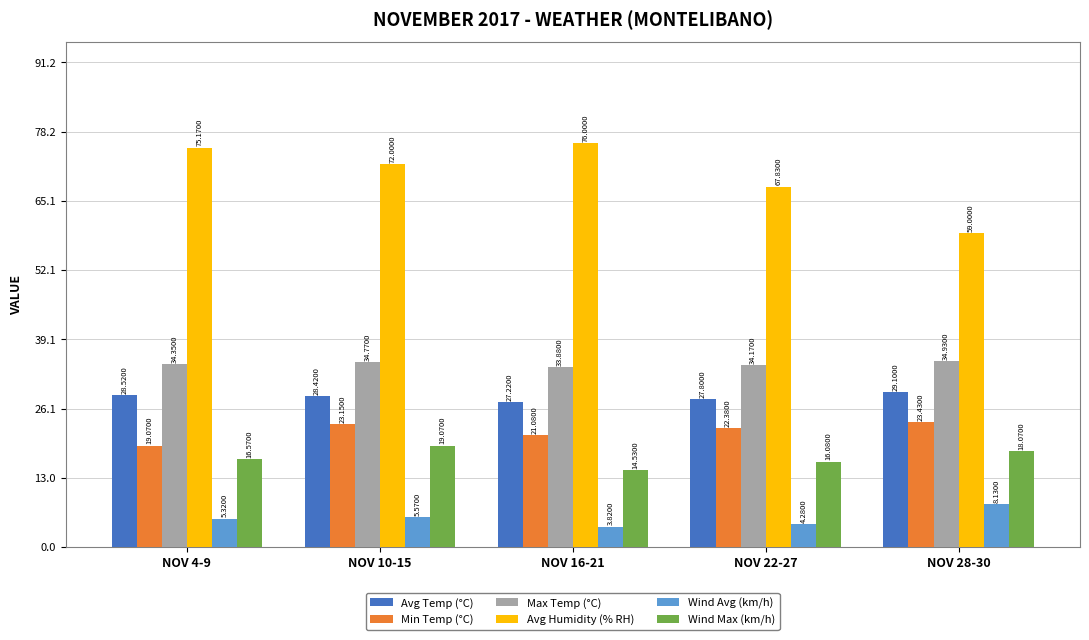

Where does the Wind Avg (km/h) series first go above 5?

NOV 4-9